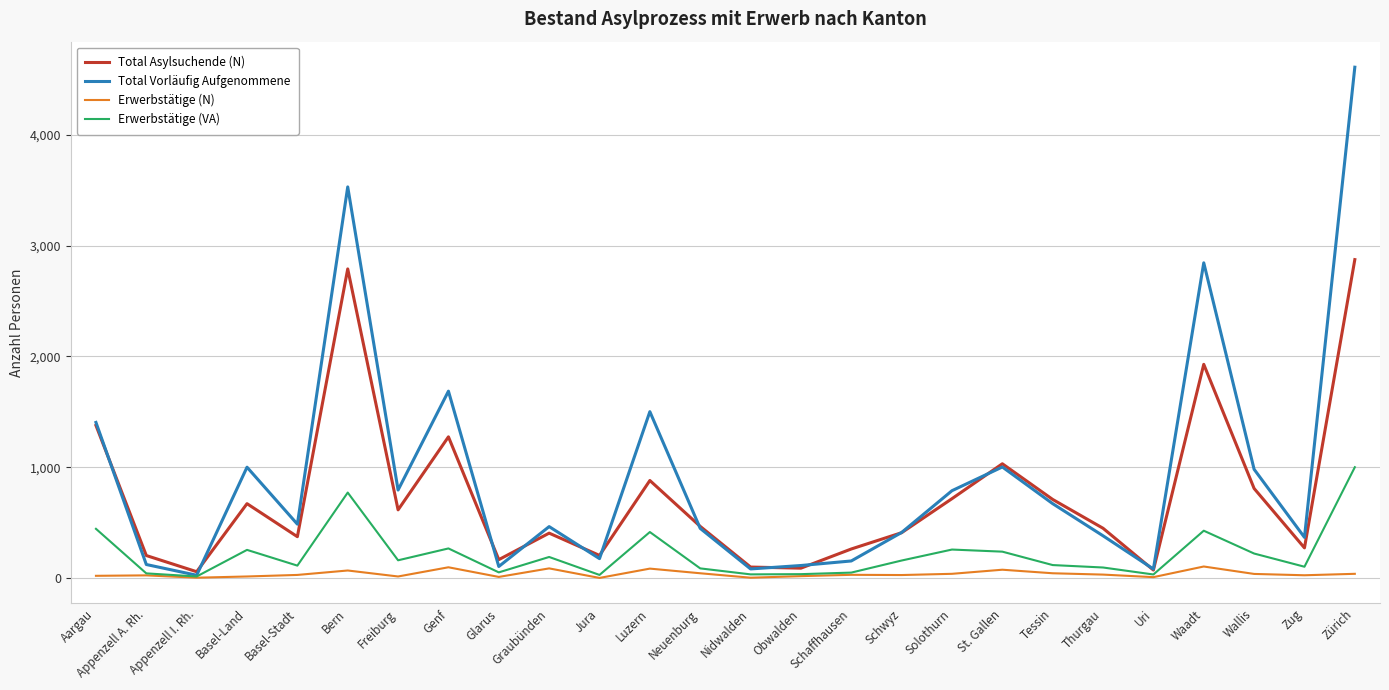

At Wallis, list the series in order from largest to smallest.

Total Vorläufig Aufgenommene, Total Asylsuchende (N), Erwerbstätige (VA), Erwerbstätige (N)